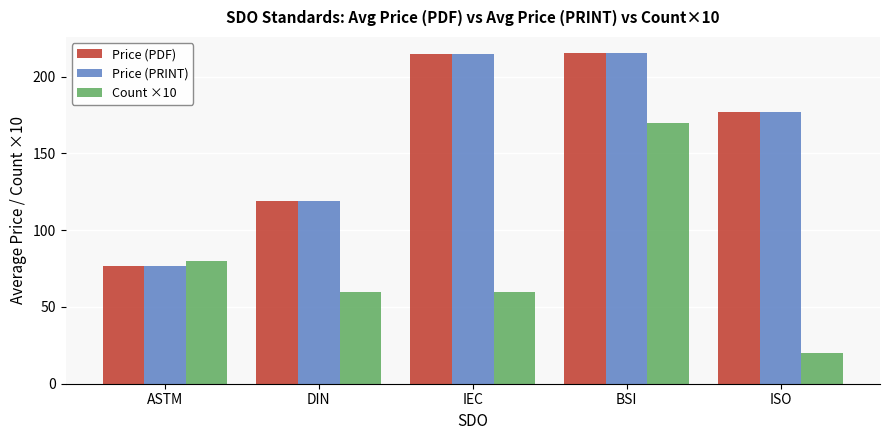

What is the sum of the Count ×10 values at ISO and ASTM?

100.0